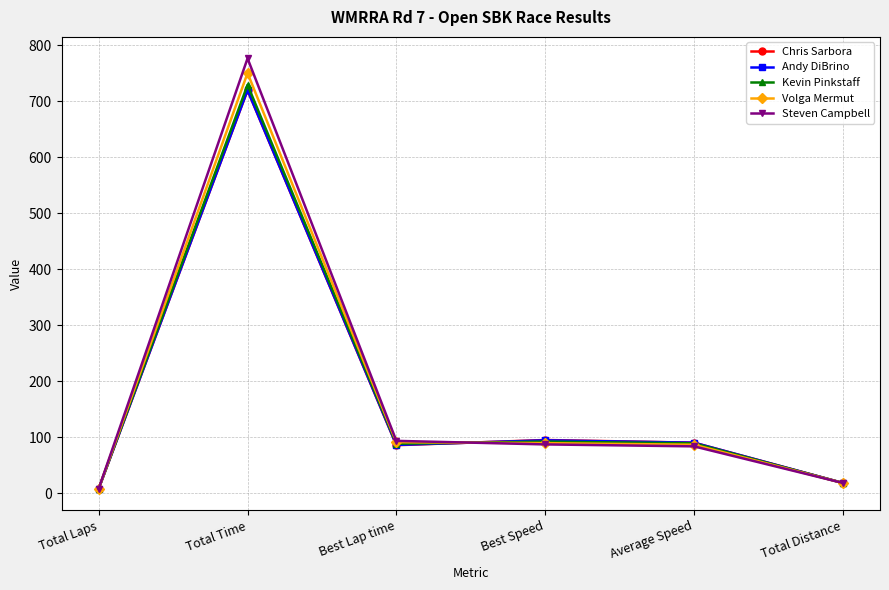

What position from the right is Total Laps?

6